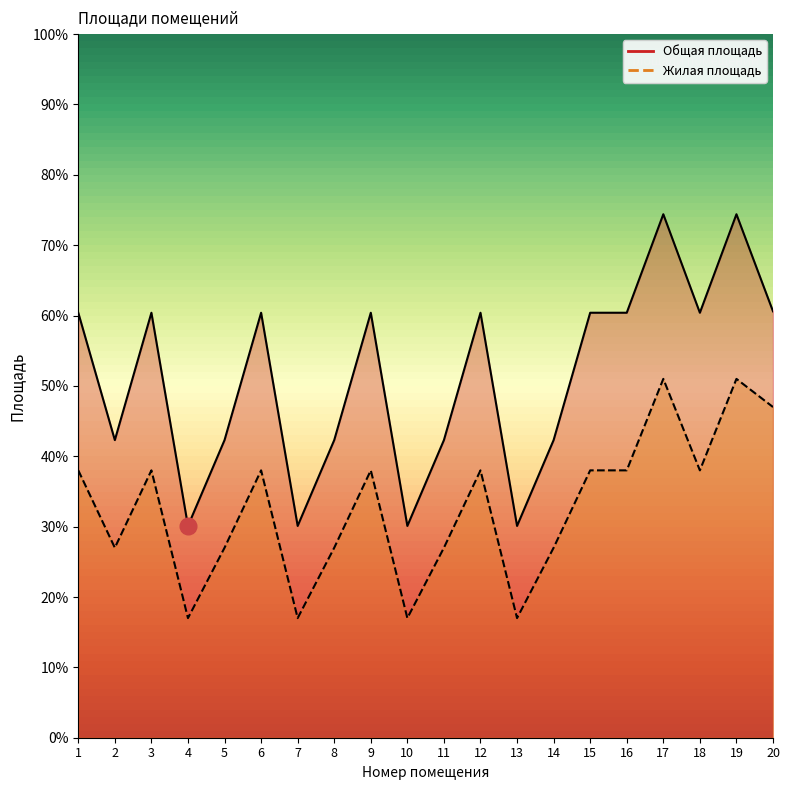

What is the sum of all Общая площадь values?

1024.5